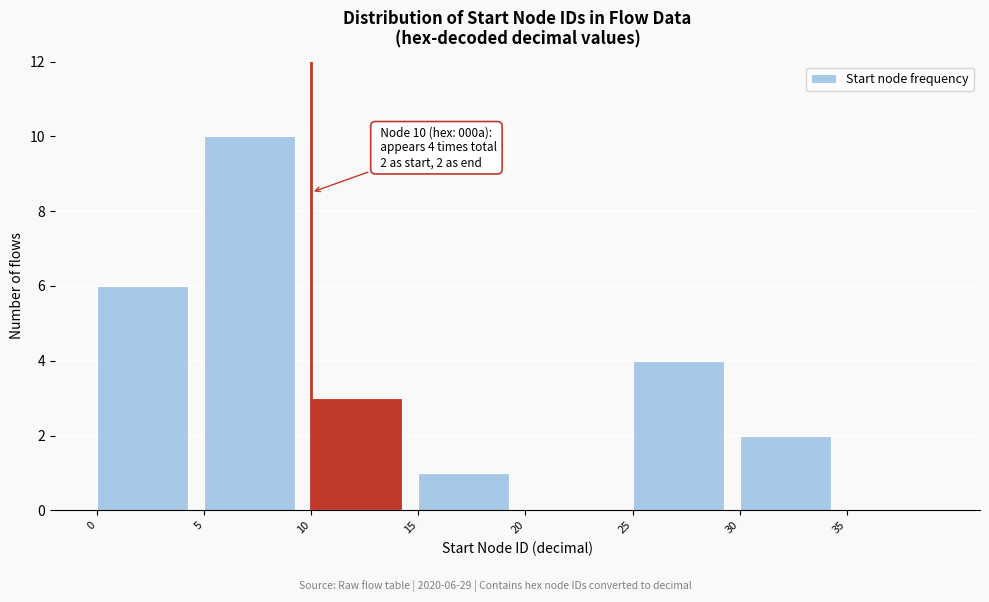

Over which range of the x-axis is the bar tallest?

5 to 10